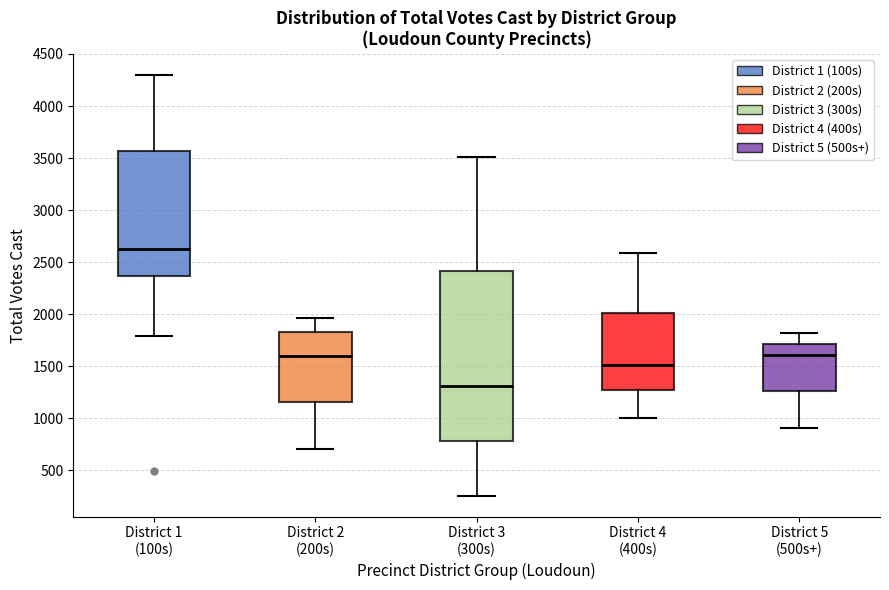

Where does the lower whisker of the box for District 4 (400s) end on the y-axis? The values are not printed on the chart, so give them approximately, as read against the axis.

1000